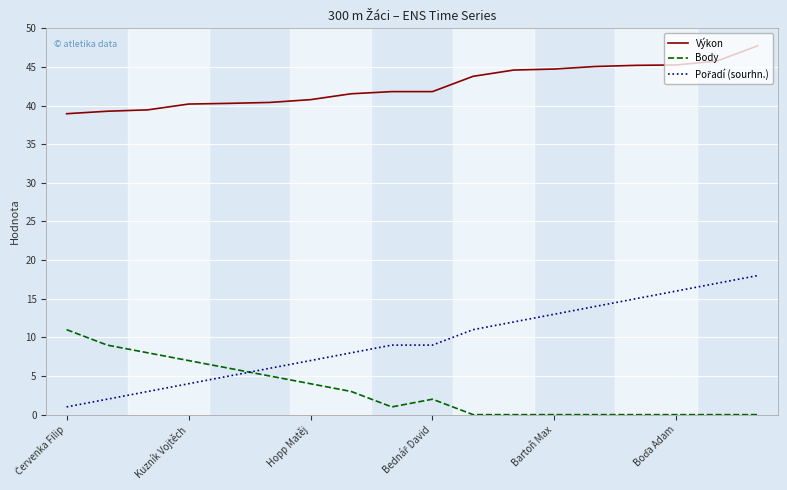

True or false: Výkon and Body intersect in this chart.

False